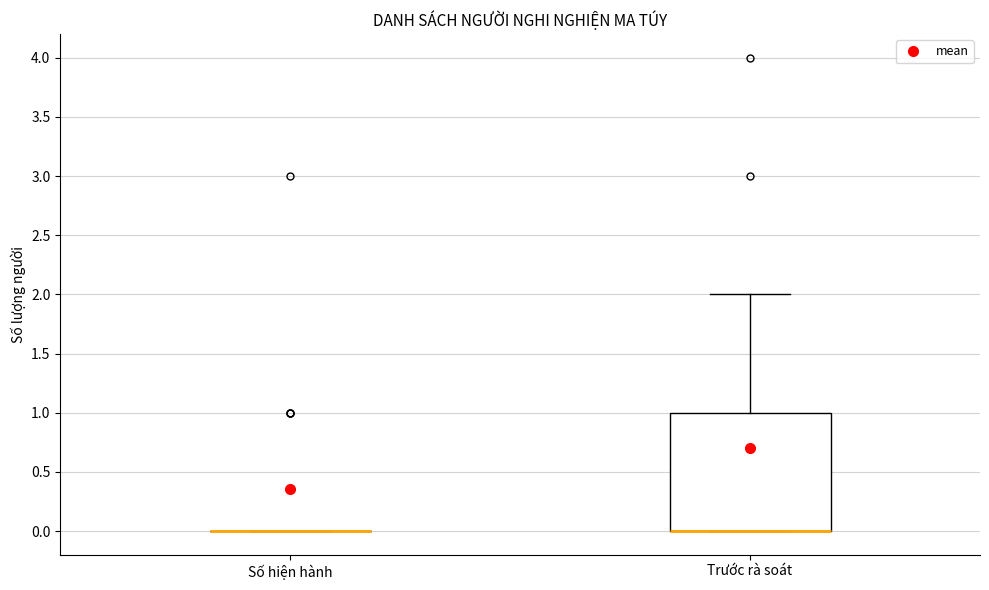

Reading left to right, read every box against the y-axis: the position of its median line, the range the box covers, and the ends of its whiskers. The values are not printed on the chart, so give them approximately, as read against the axis.

Số hiện hành: box collapsed to a line at 0, whiskers 0 to 0
Trước rà soát: median 0 (drawn on the box's lower edge), box 0 to 1, whiskers 0 to 2